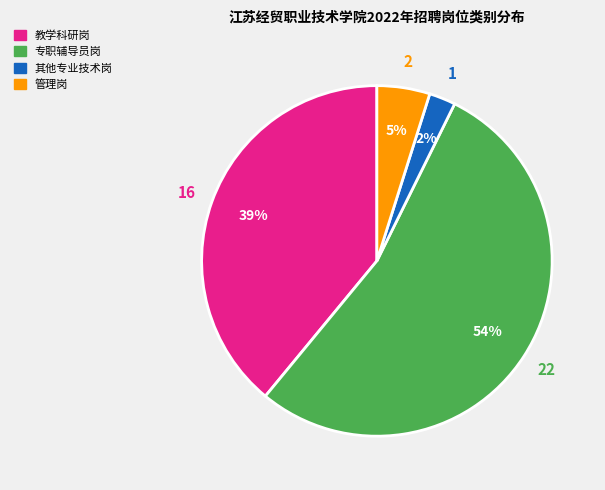

Which slice represents more than half of the pie?

专职辅导员岗